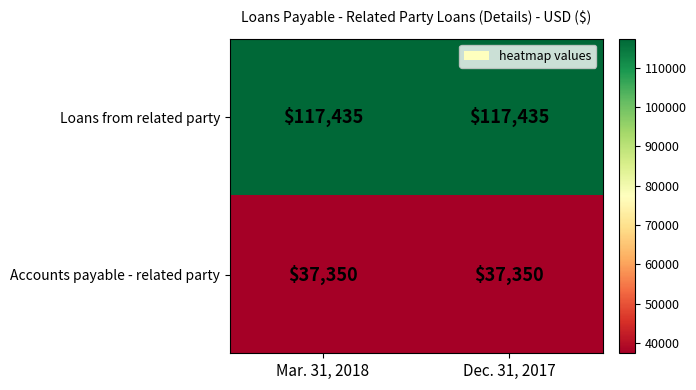

Which series has the largest total across all categories?

Loans from related party